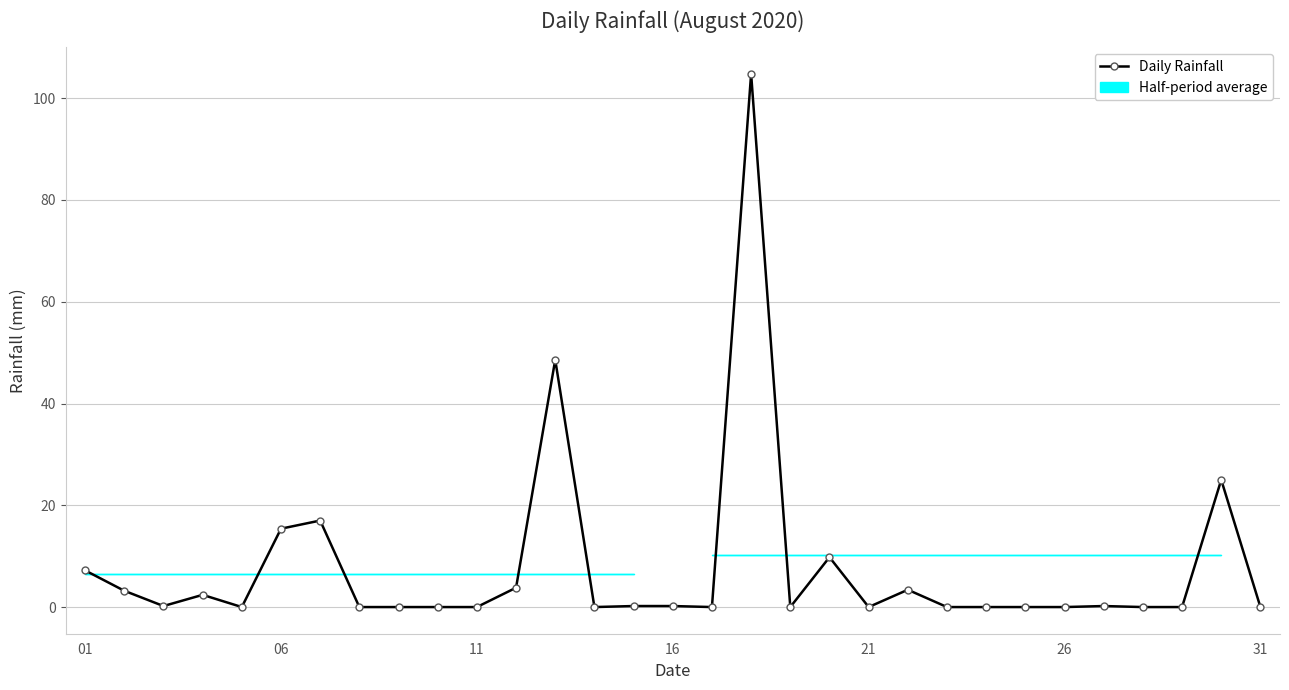

Reading left to right, extract all data points from this chart.

7.2	3.2	0.2	2.4	0.0	15.4	17.0	0.0	0.0	0.0	0.0	3.8	48.6	0.0	0.2	0.2	0.0	104.8	0.0	9.8	0.0	3.4	0.0	0.0	0.0	0.0	0.2	0.0	0.0	25.0	0.0